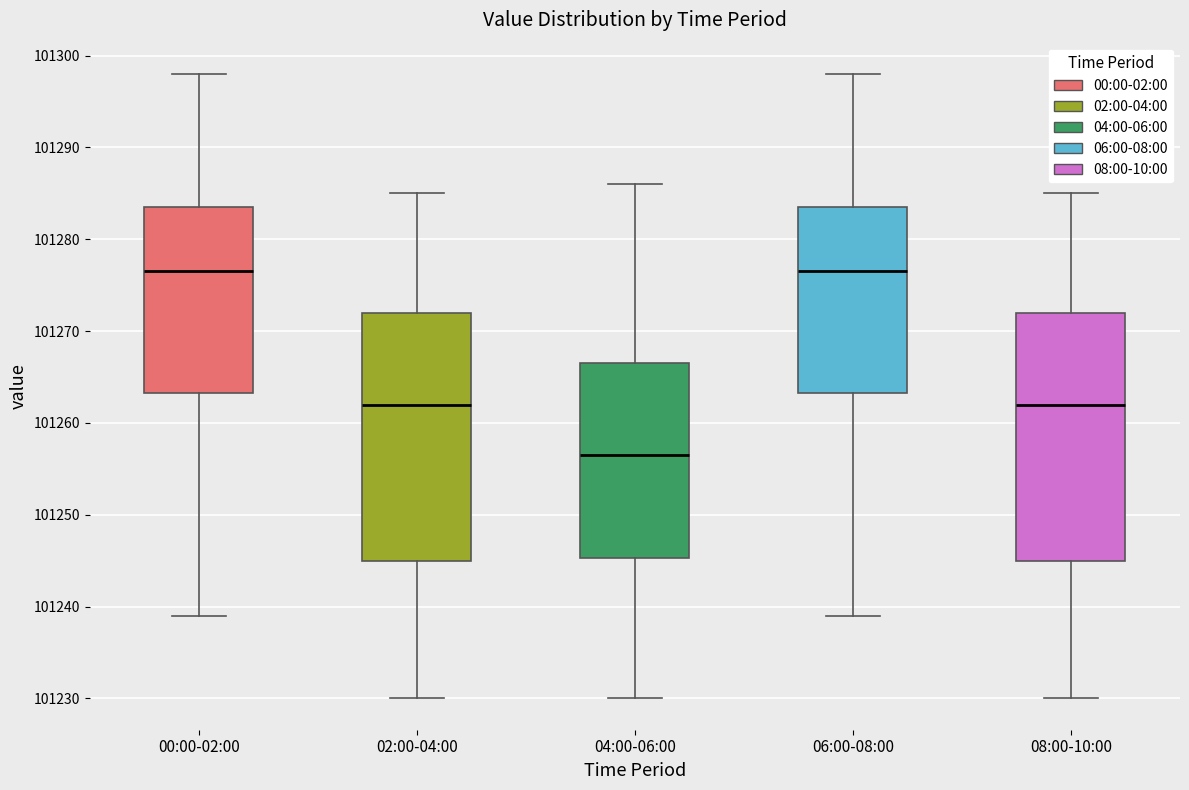

Where does the upper whisker of the box for 02:00-04:00 end on the y-axis? The values are not printed on the chart, so give them approximately, as read against the axis.

101285